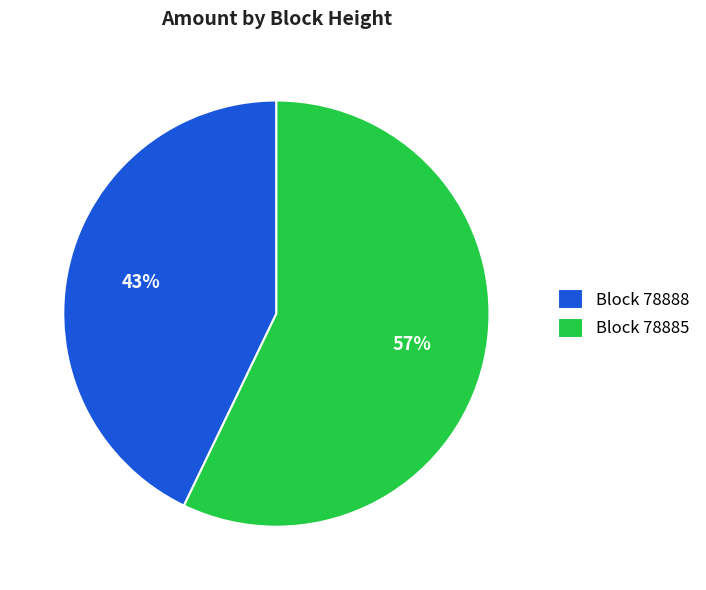

Rank the categories by value from lowest to highest.

Block 78888, Block 78885